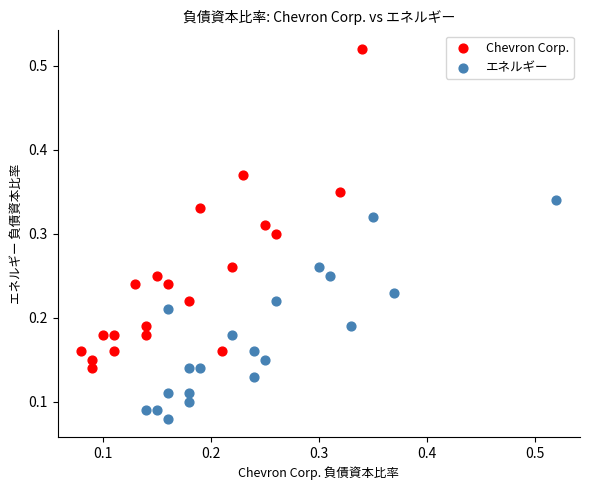

Which series contains the lowest Y value?

エネルギー